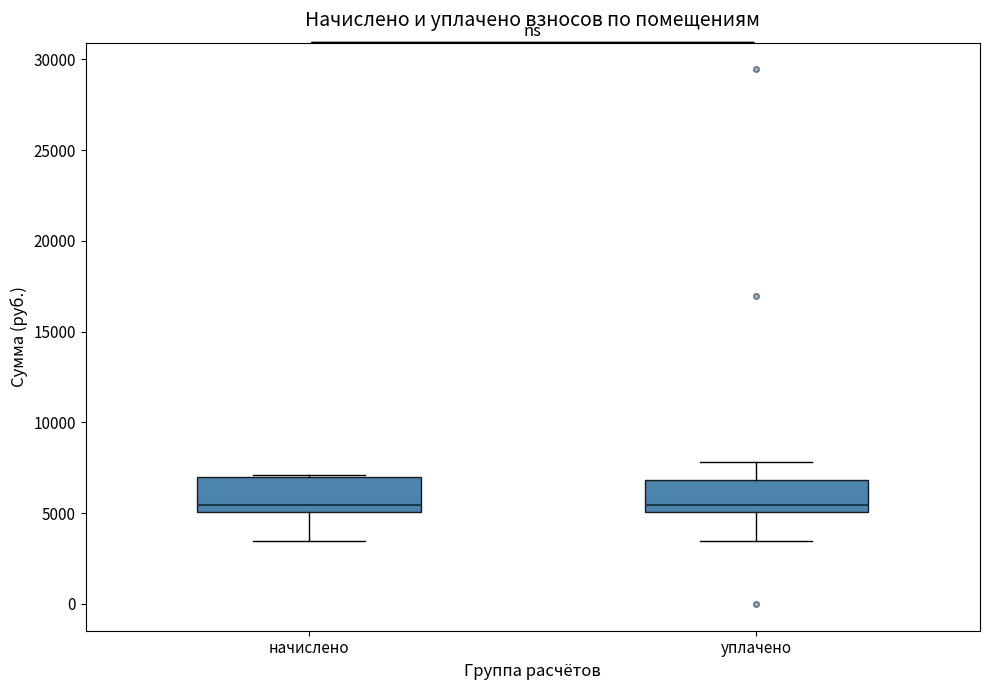

Reading left to right, transcribe this box plot: for each box, give where its median line is, the range the box spans, and where its two whiskers end, as read against the y-axis. The values are not printed on the chart, so give them approximately, as read against the axis.

начислено: median 5500, box 5000 to 7000, whiskers 3500 to 7000
уплачено: median 5500, box 5000 to 7000, whiskers 3500 to 8000